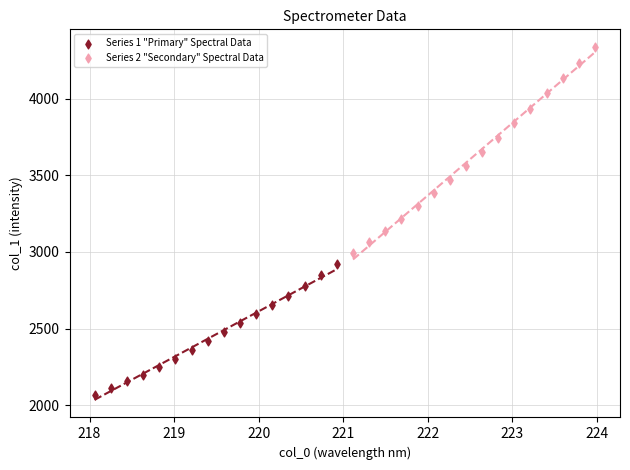

Which series reaches the minimum Y coordinate?

Series 1 "Primary" Spectral Data